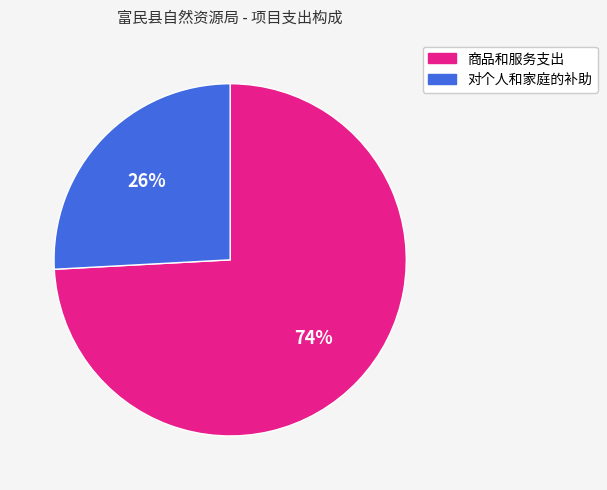

Is 对个人和家庭的补助 the majority of the pie?

No